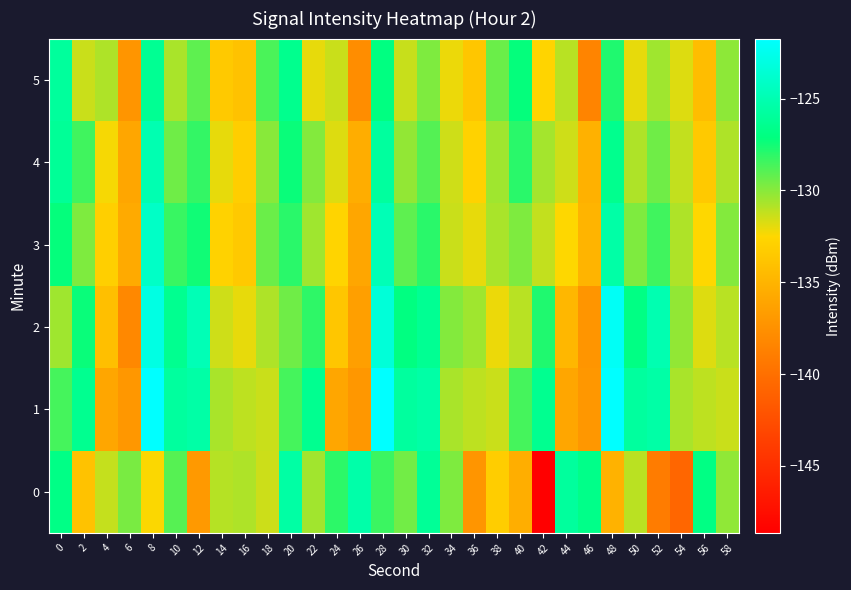

How many distinct data groups are displayed?

6